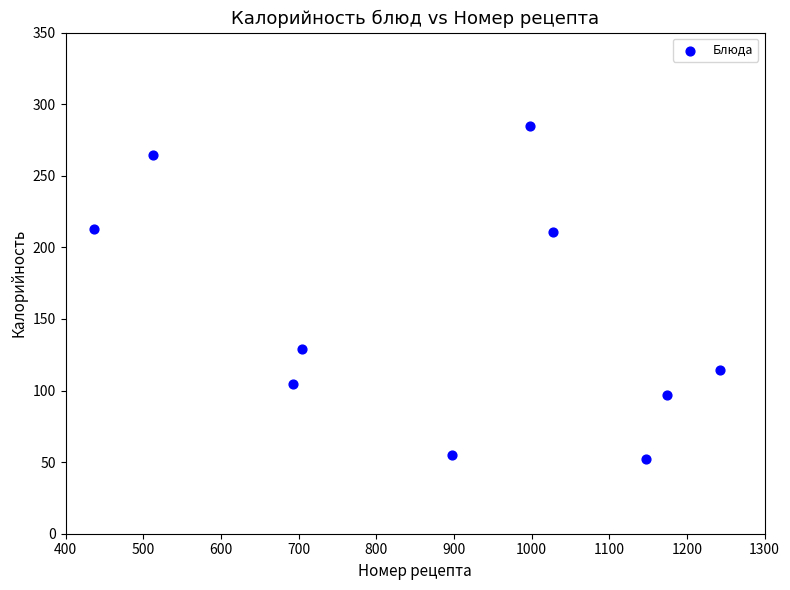

What is the range of X values (max minus min)?

804.9